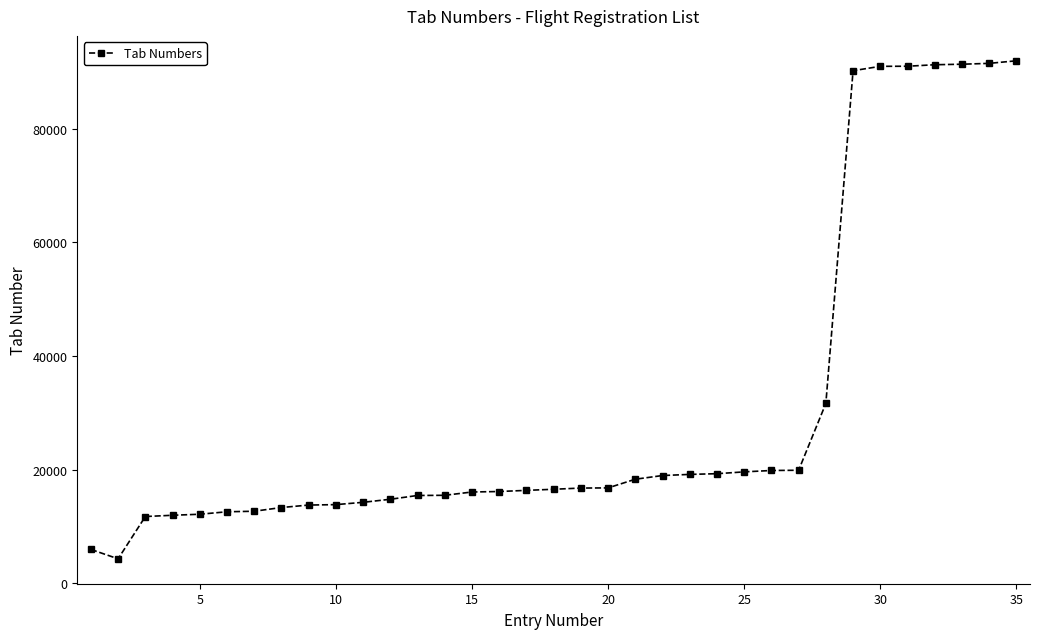

What is the greatest value displayed?

91973